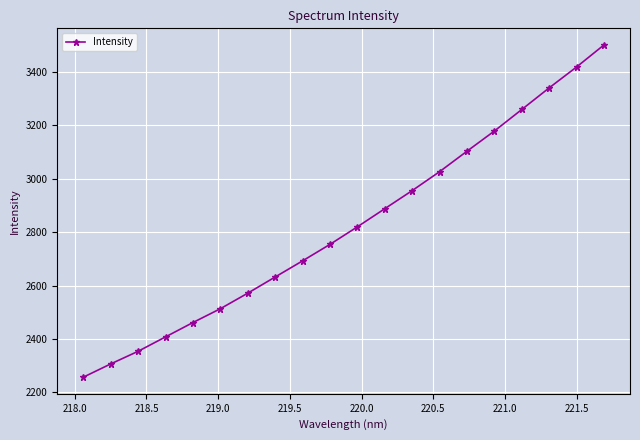

What is the greatest value displayed?

3501.7